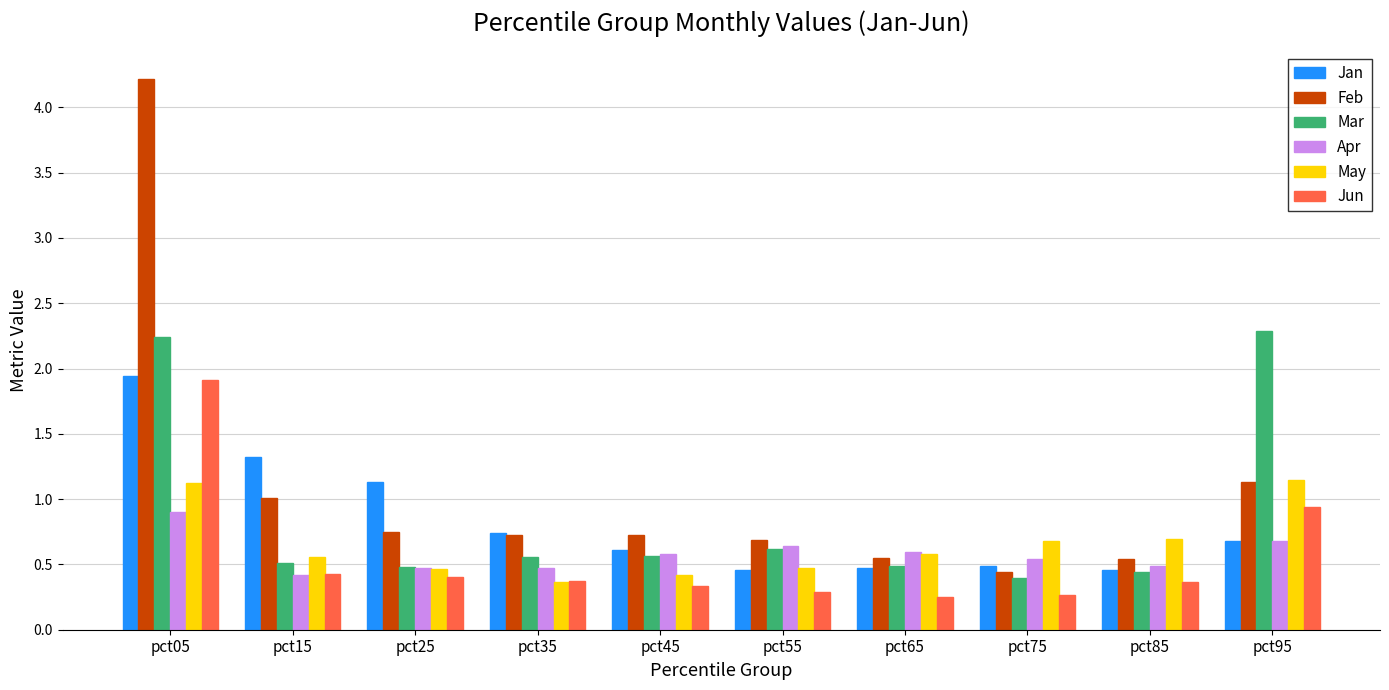

At which label does Feb reach its peak?

pct05